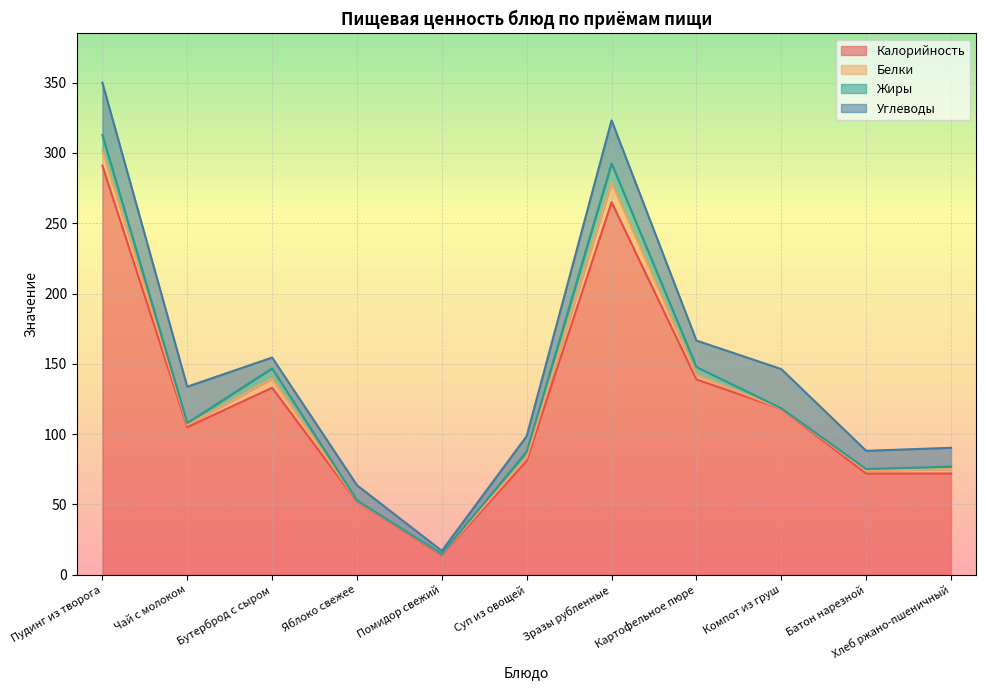

How many times do Жиры and Белки cross each other?

4